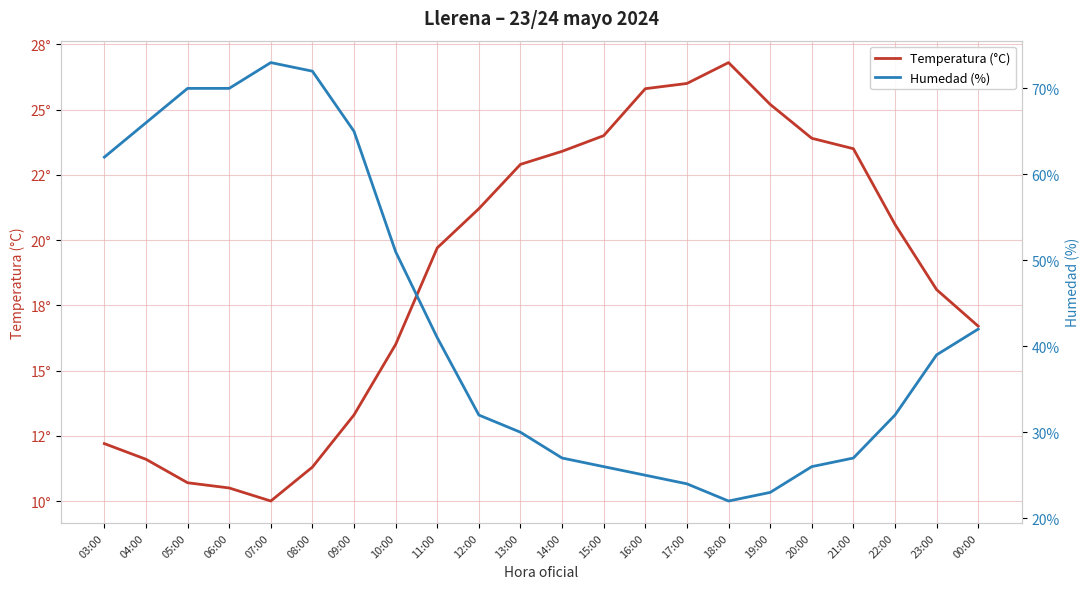

True or false: Temperatura (°C) has a value of 9.8 at 13:00.

False